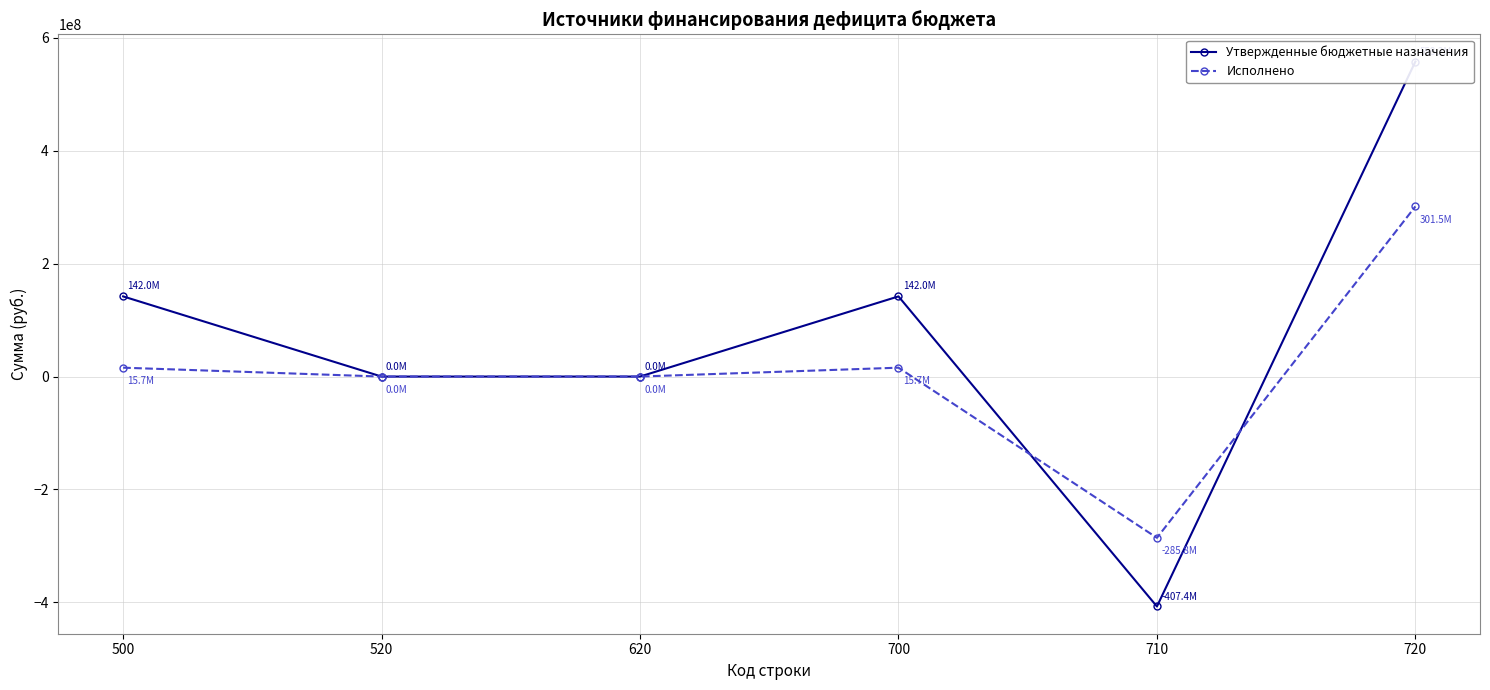

In Утвержденные бюджетные назначения, how many points are lower than both neighbors (excluding endpoints)?

1